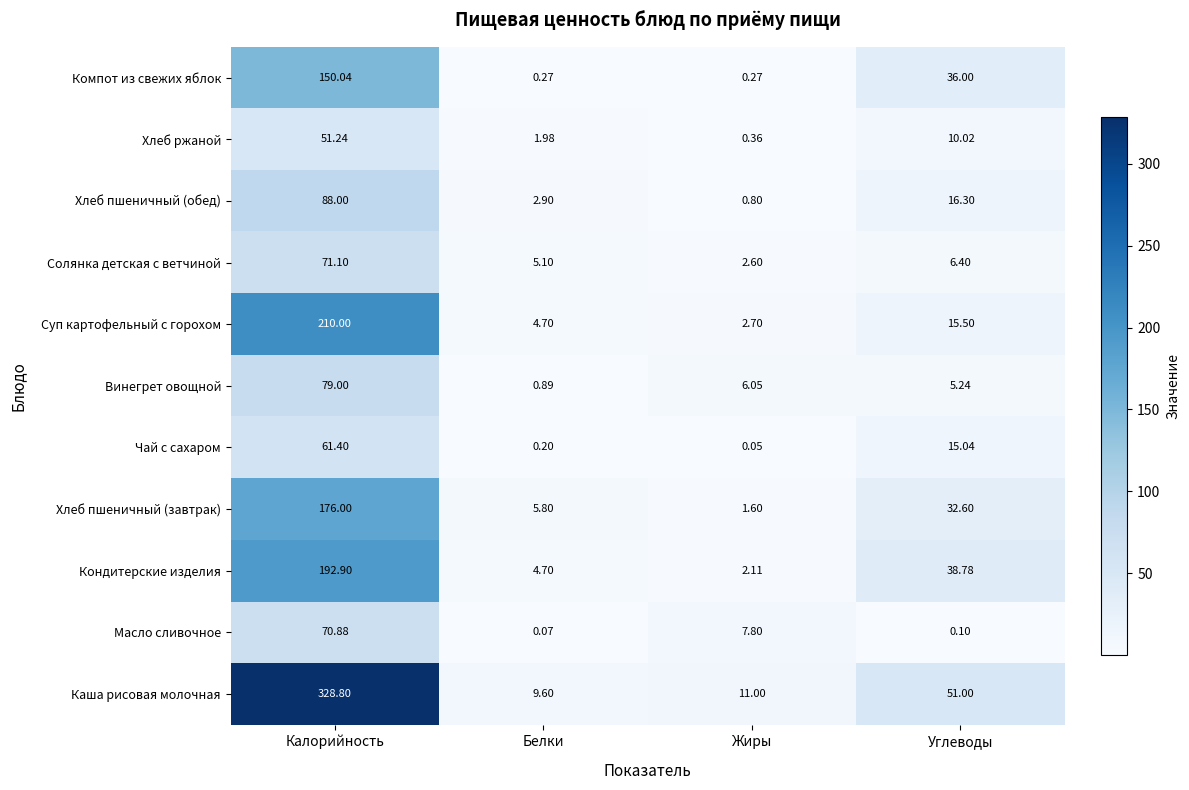

What is the spread (max minus min) of values at Белки?

9.5